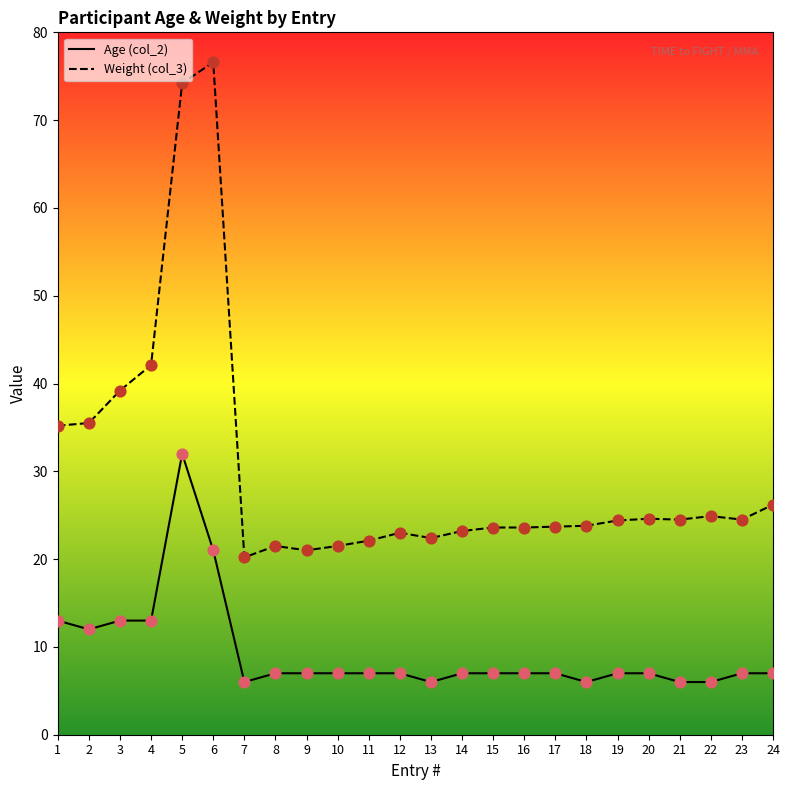

At which category is the sum across all series the highest?

5